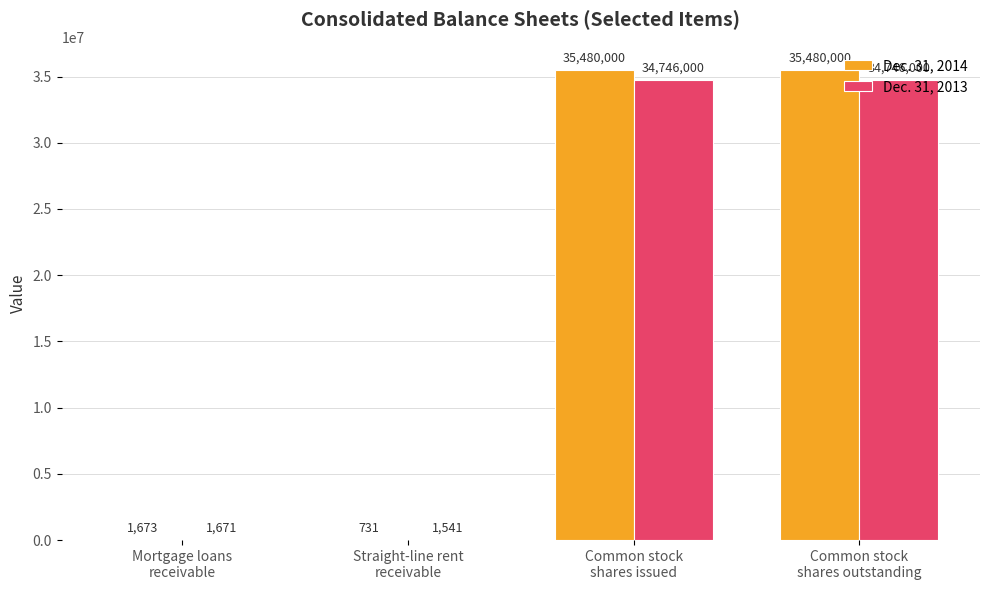

What are all the series names shown in the legend?

Dec. 31, 2014, Dec. 31, 2013